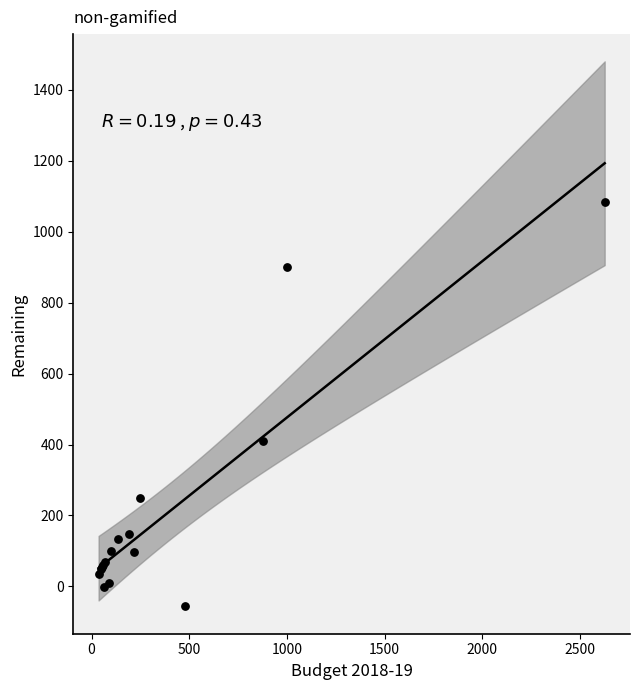

What Y value in the scatter plot is closest to 513?

408.9